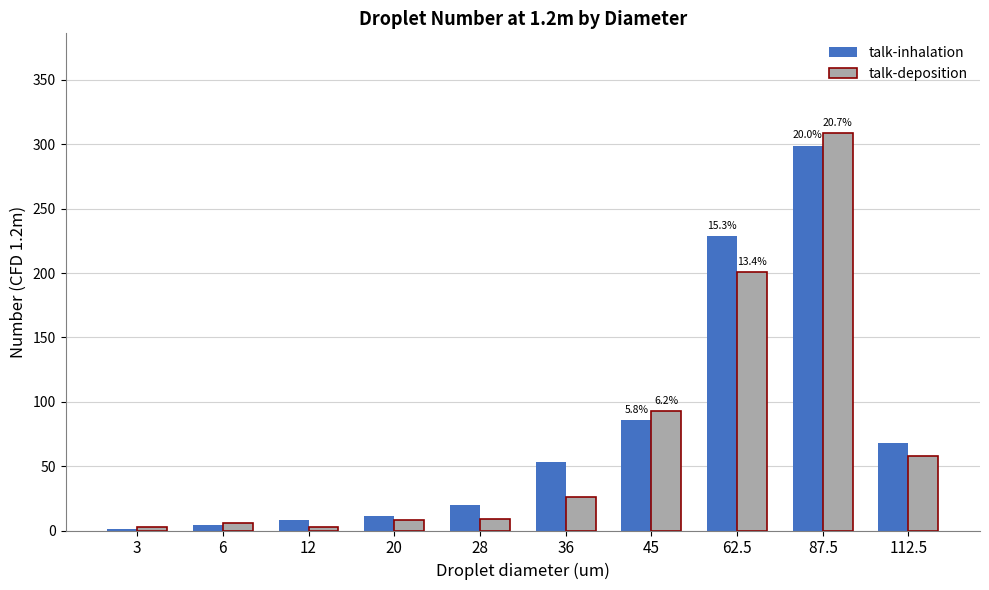

Which series changed the most between 20 and 62.5?

talk-inhalation